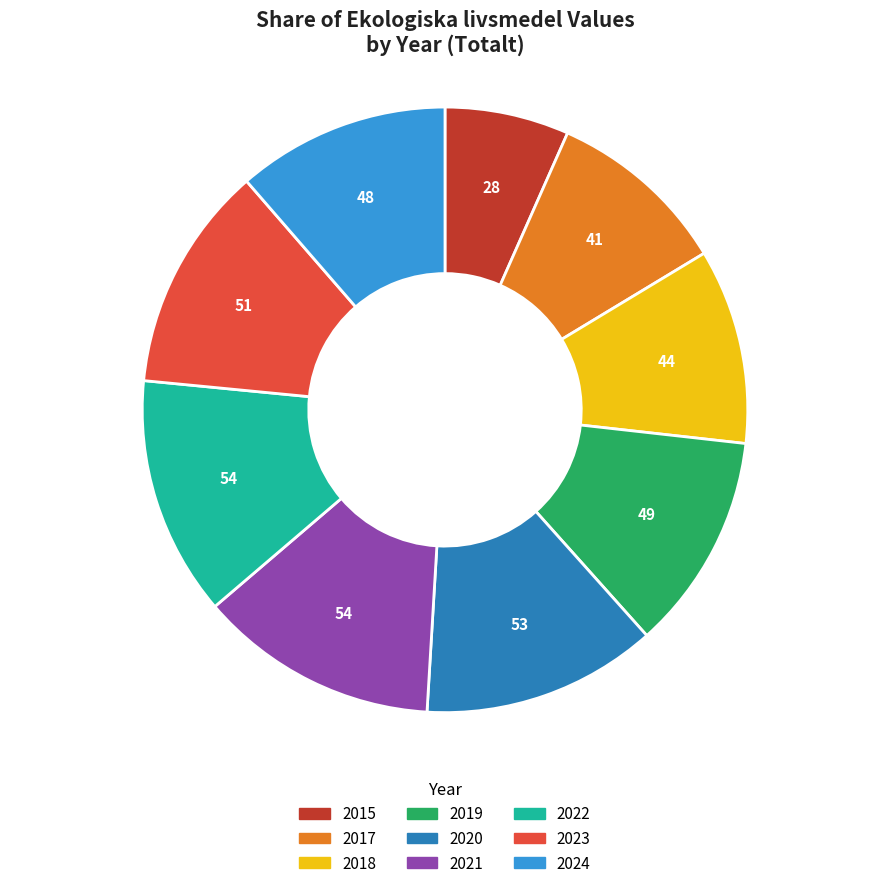

Is it true that 2015 is 18% of the pie?

False